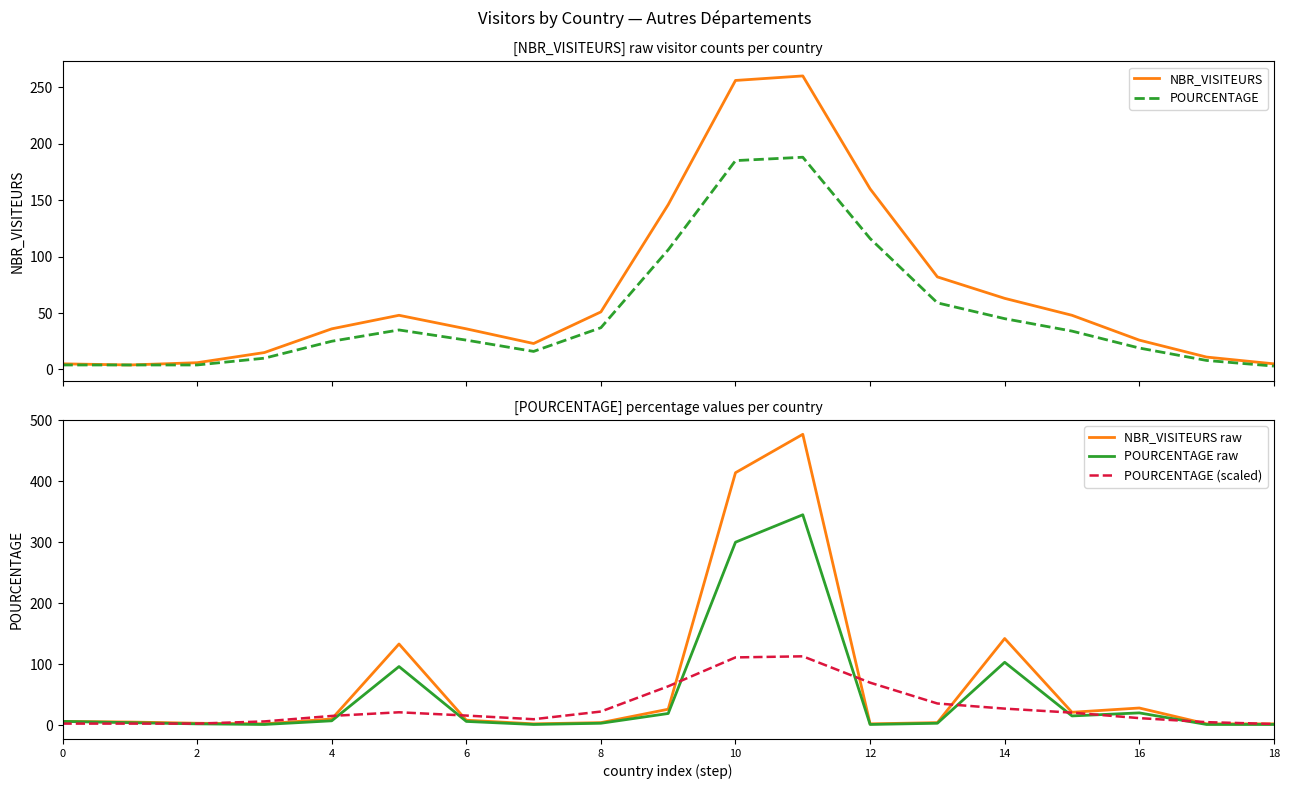

Reading right to left, list all the values displayed in this chart.

NBR_VISITEURS: 5.0	11.0	26.0	48.0	63.0	82.0	160.0	260.0	256.0	146.0	51.0	23.0	36.0	48.0	36.0	15.0	6.0	4.0	5.0
POURCENTAGE: 3.0	8.0	19.0	34.0	45.0	59.0	116.0	188.0	185.0	106.0	37.0	16.0	26.0	35.0	25.0	10.0	4.0	4.0	4.0
NBR_VISITEURS raw: 2.0	2.0	28.0	21.0	142.0	4.0	2.0	477.0	414.0	26.0	4.0	2.0	8.0	133.0	10.0	2.0	3.0	5.0	6.0
POURCENTAGE raw: 1.0	1.0	20.0	15.0	103.0	3.0	1.0	345.0	300.0	19.0	3.0	1.0	6.0	96.0	7.0	1.0	2.0	4.0	6.0
POURCENTAGE (scaled): 1.8	4.8	11.4	20.4	27.0	35.4	69.6	112.8	111.0	63.6	22.2	9.6	15.6	21.0	15.0	6.0	2.4	2.4	2.4